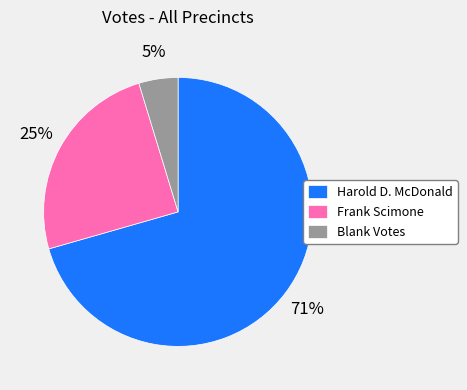

Do Harold D. McDonald and Frank Scimone together represent more than half of the pie?

Yes